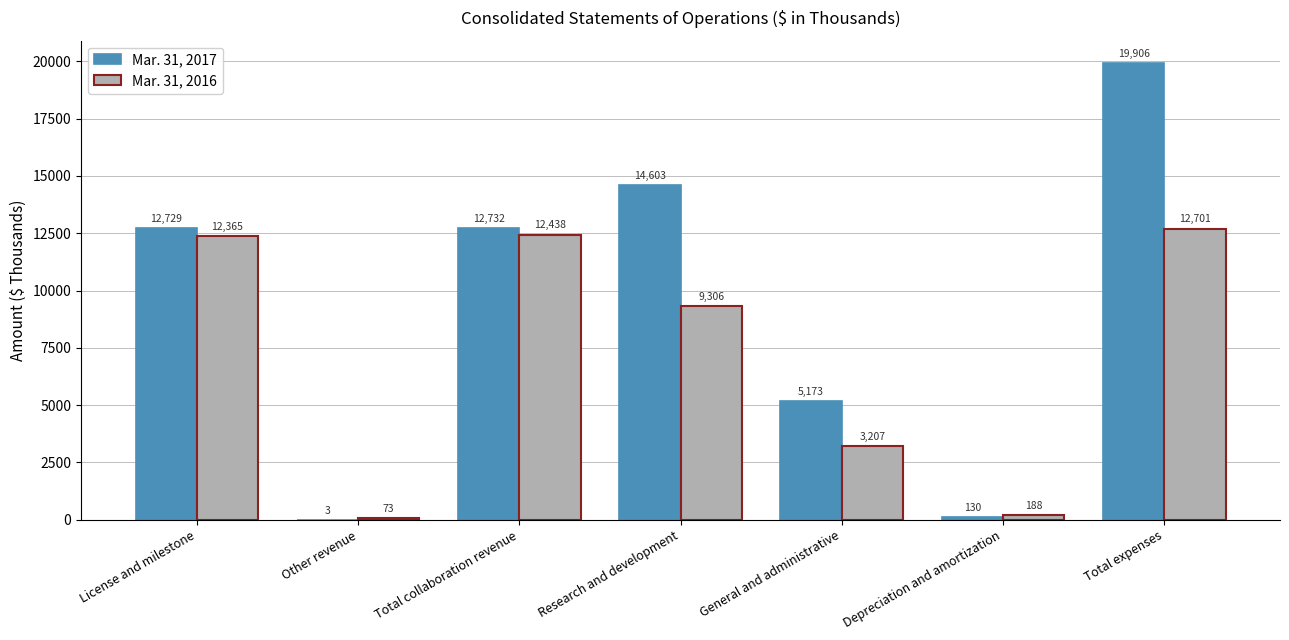

The value of Mar. 31, 2017 at Research and development is 14603. True or false?

True